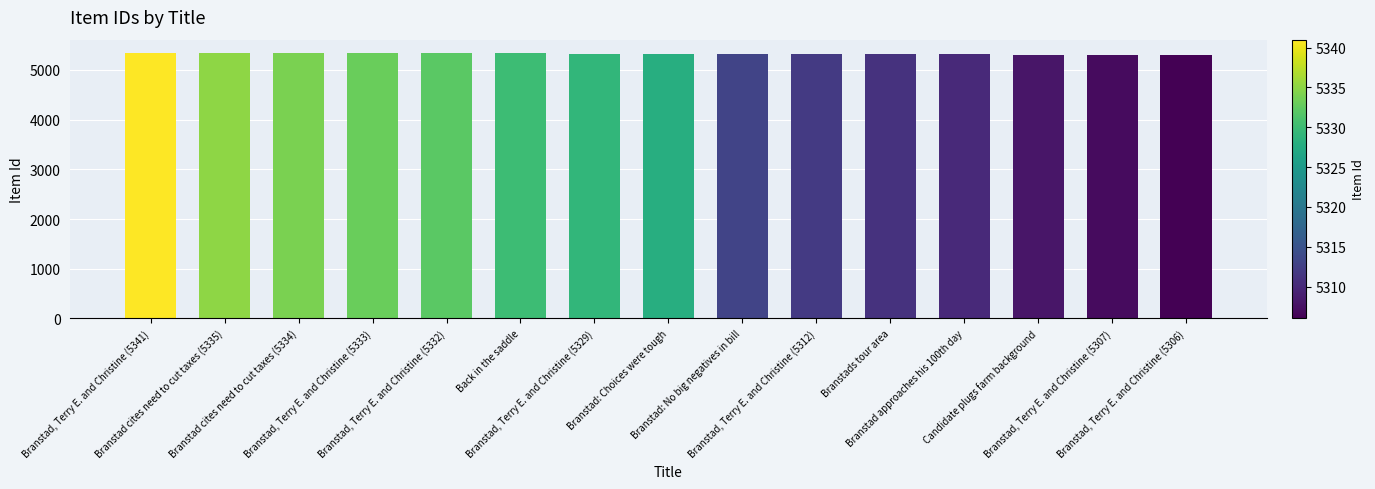

What is the maximum value shown in the chart?

5341